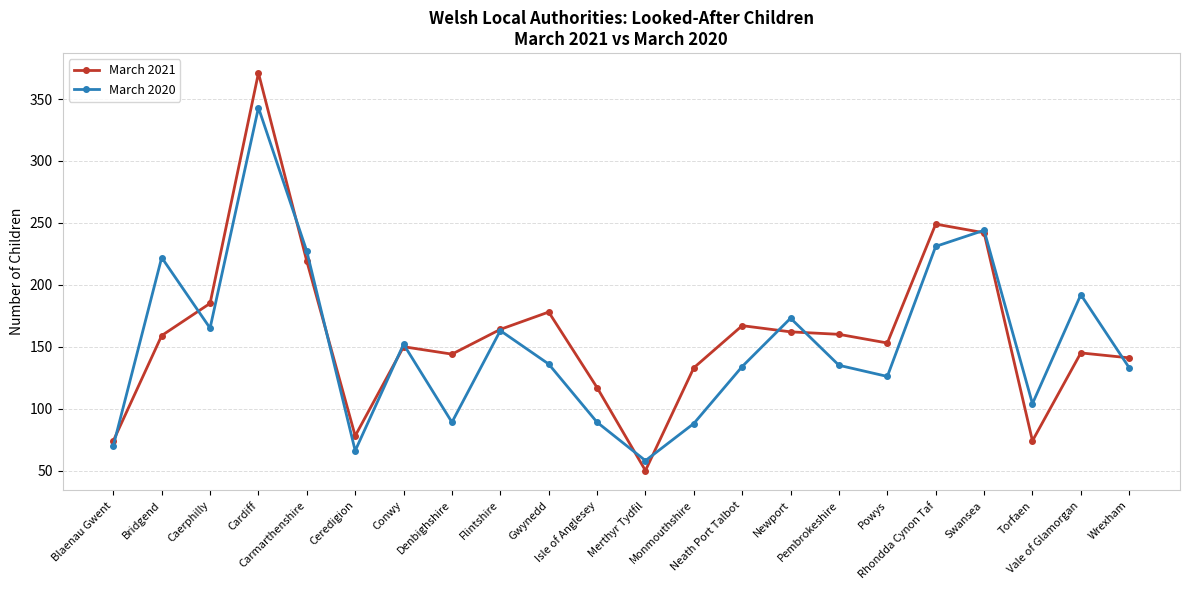

What is the label of the 3rd point from the left?

Caerphilly